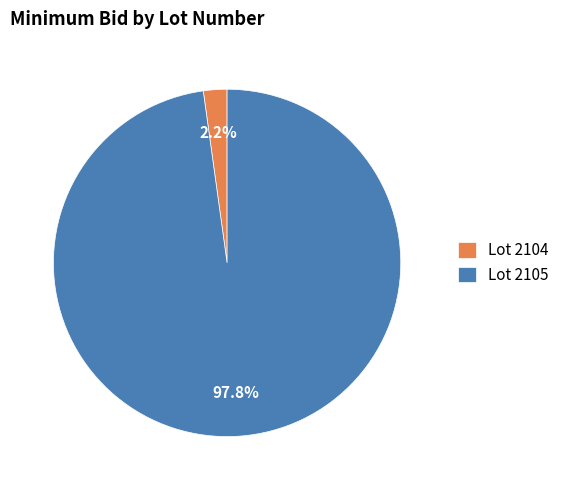

Does any single category account for the majority?

Yes